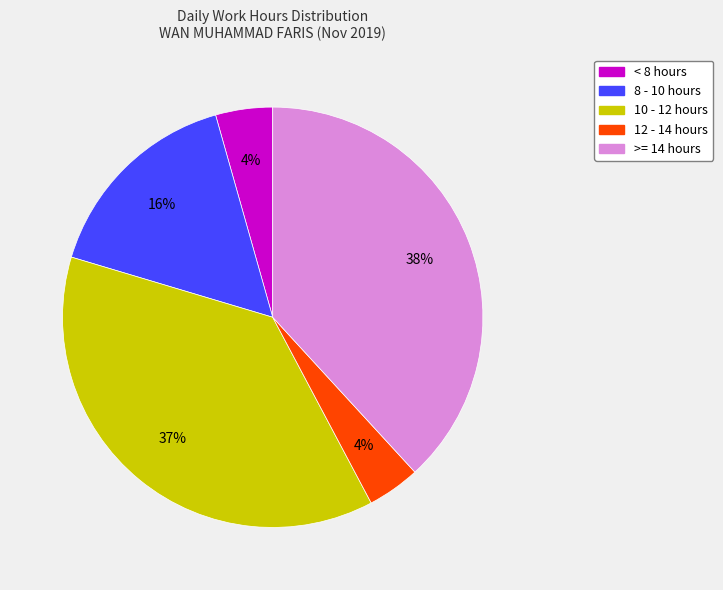

Count the number of slices in the pie.

5